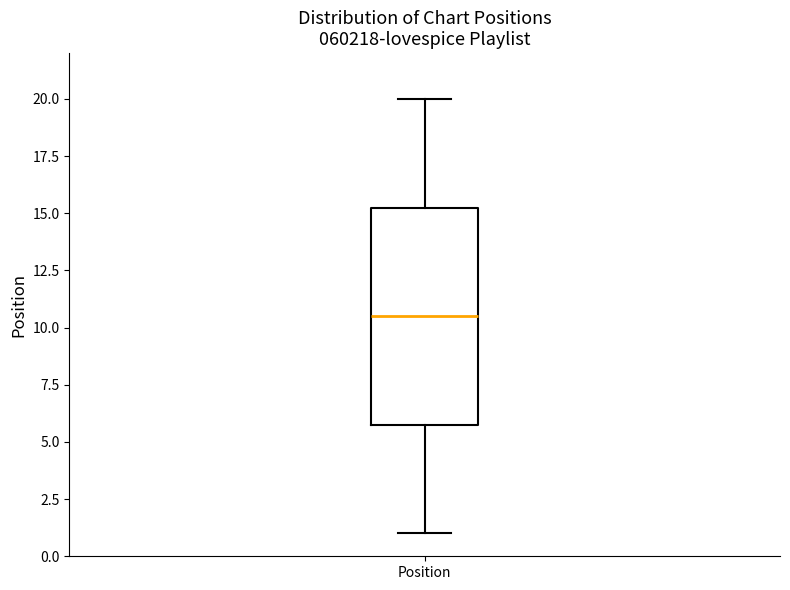

Read this box plot against the y-axis: the position of the median line, the range covered by the box, and the ends of both whiskers. The values are not printed on the chart, so give them approximately, as read against the axis.

median 10.5, box 6.0 to 15.5, whiskers 1.0 to 20.0